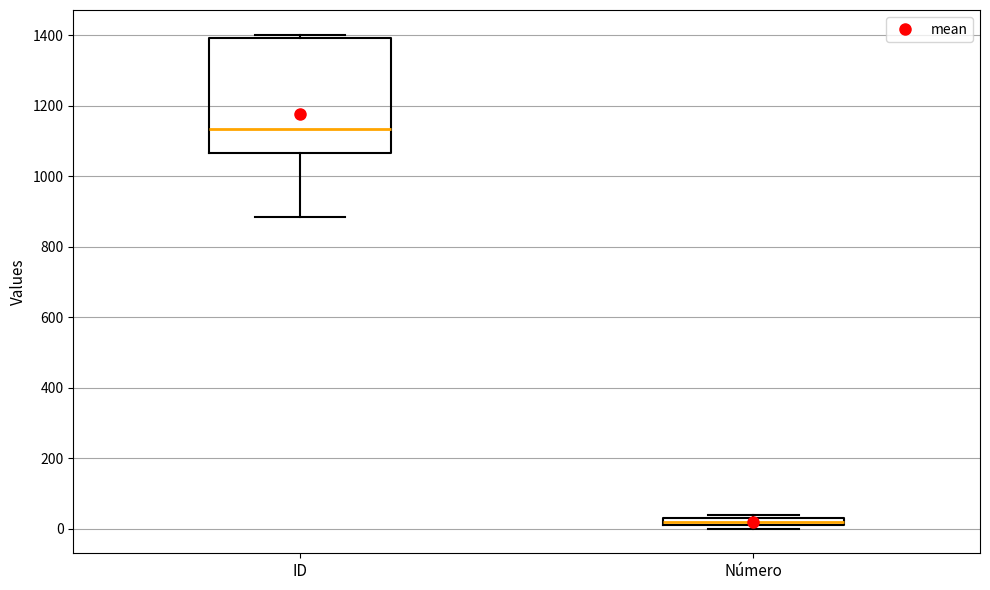

Where does the median line of the box for ID sit on the y-axis? The values are not printed on the chart, so give them approximately, as read against the axis.

1140